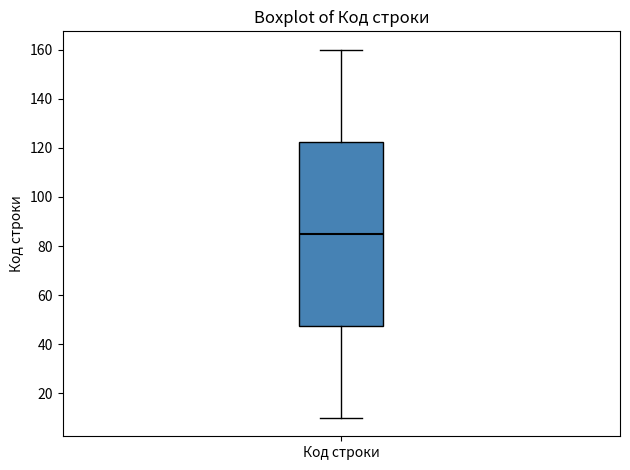

Transcribe this box plot: give where the median line is, the range the box spans, and where the two whiskers end, as read against the y-axis. The values are not printed on the chart, so give them approximately, as read against the axis.

median 86, box 48 to 122, whiskers 10 to 160